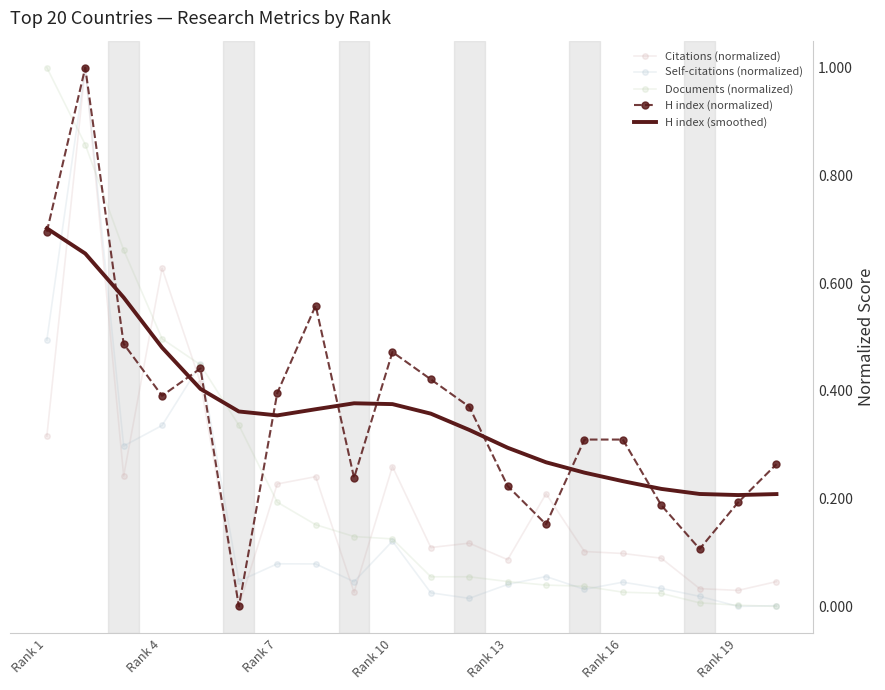

How many intersections are there between Self-citations (normalized) and H index (smoothed)?

4